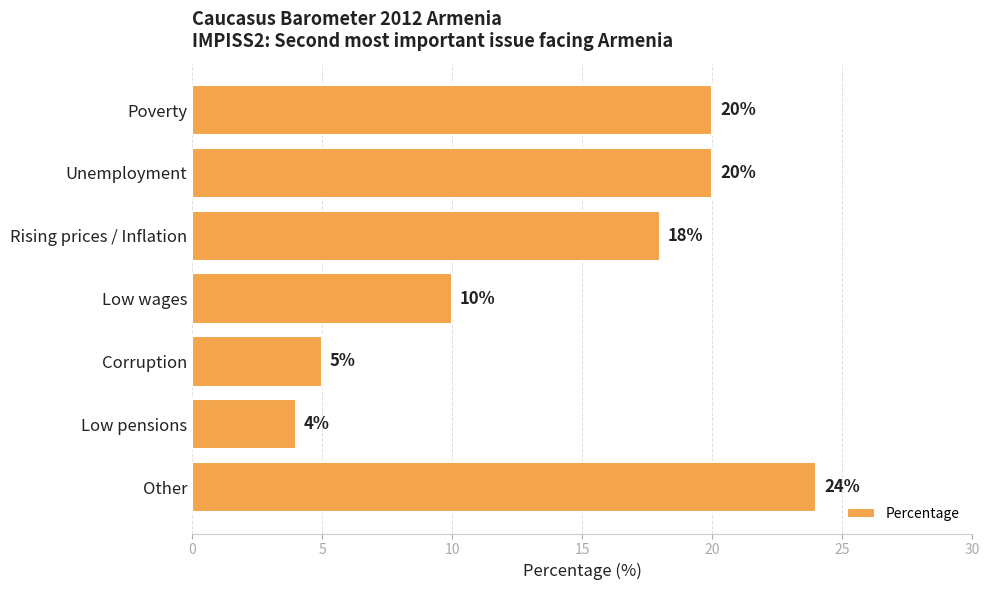

What is the difference between the maximum and minimum values?

20